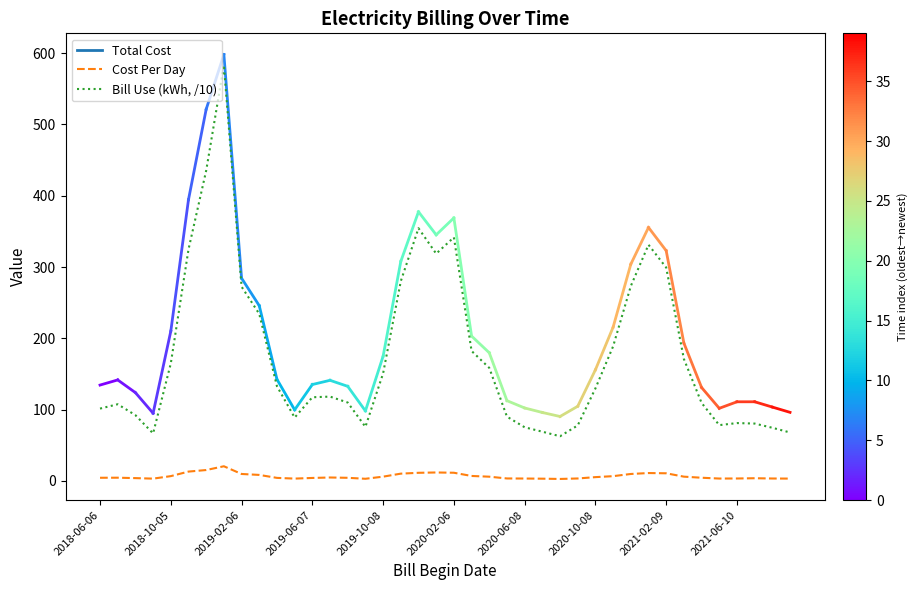

How many data points are above 4?

26